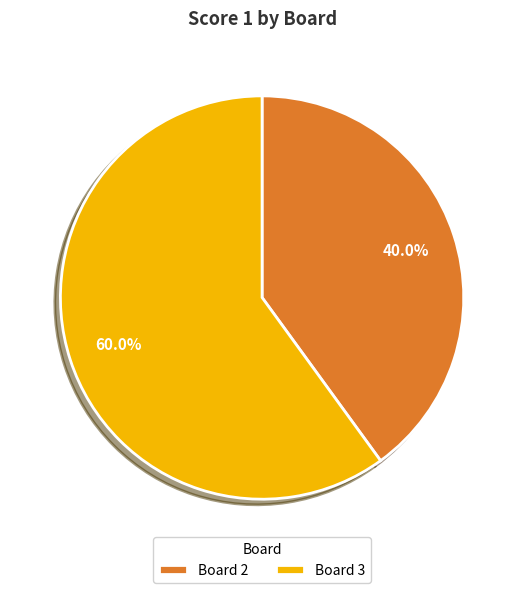

Rank the categories by value from lowest to highest.

Board 2, Board 3